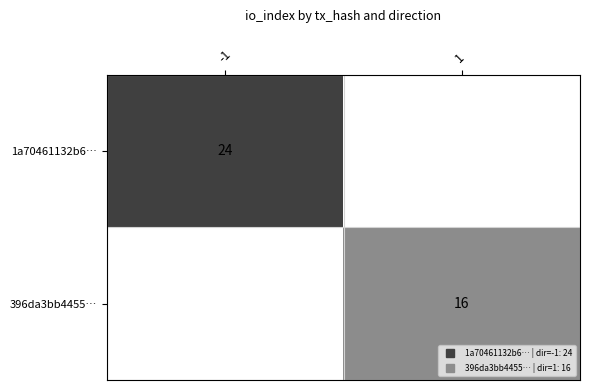

At how many categories does at least one series exceed 17?

1